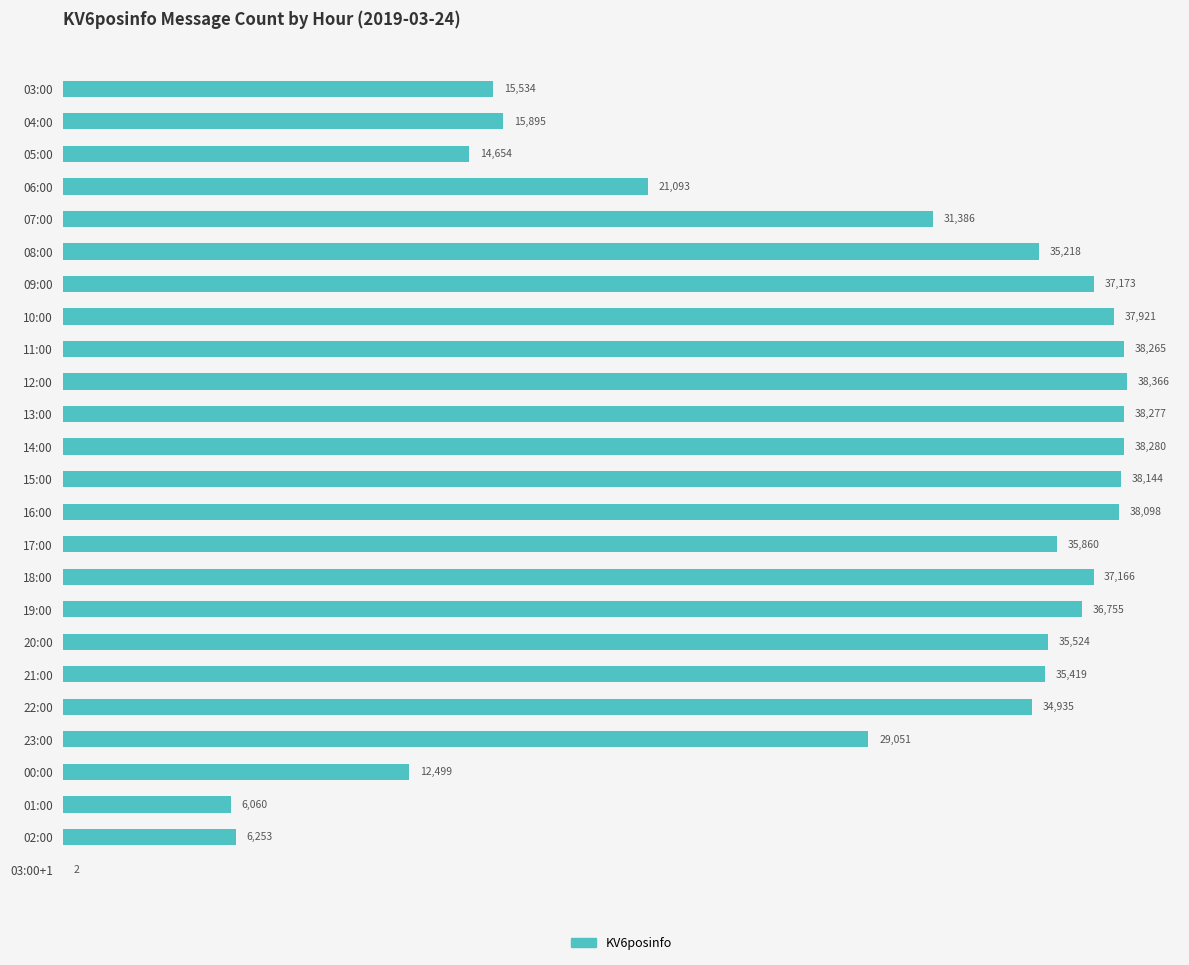

Count the number of categories in the chart.

25